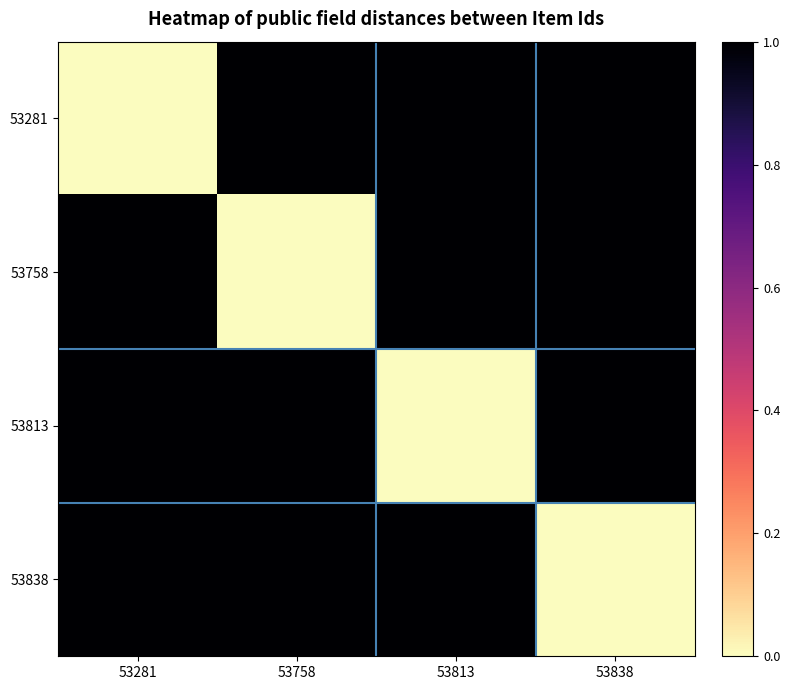

Which series changed the most between 53758 and 53838?

53758